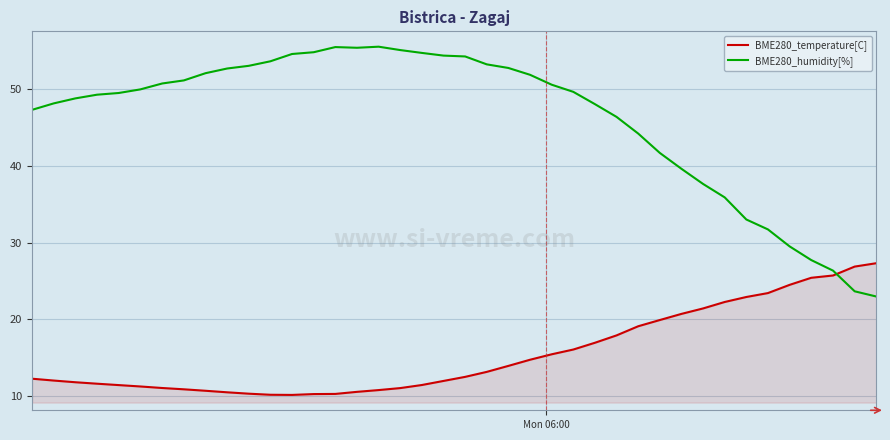

Which series has the largest total across all categories?

BME280_humidity[%]